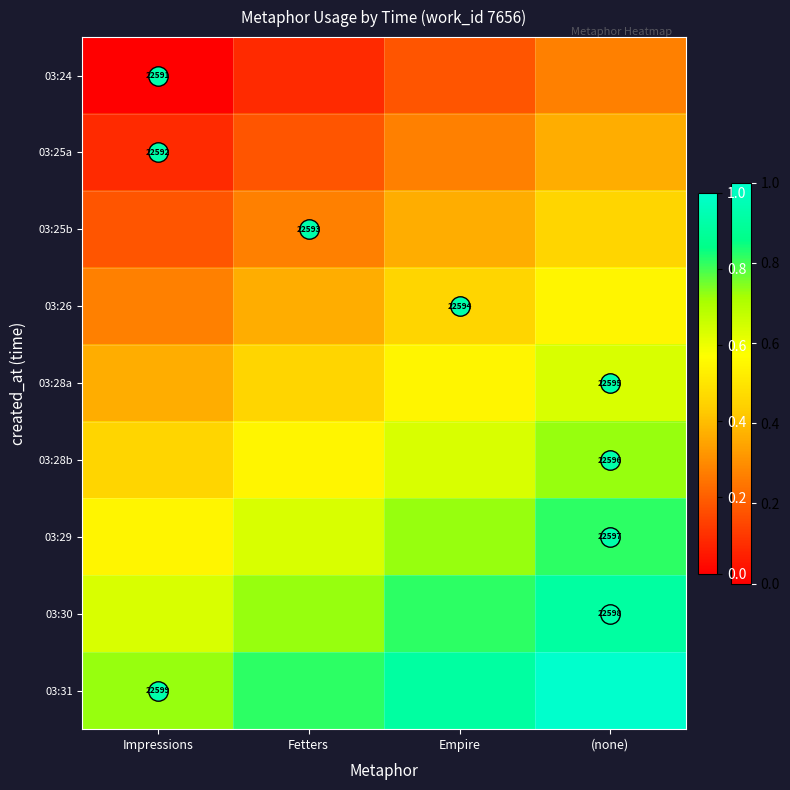

At how many categories does at least one series exceed 0?

4